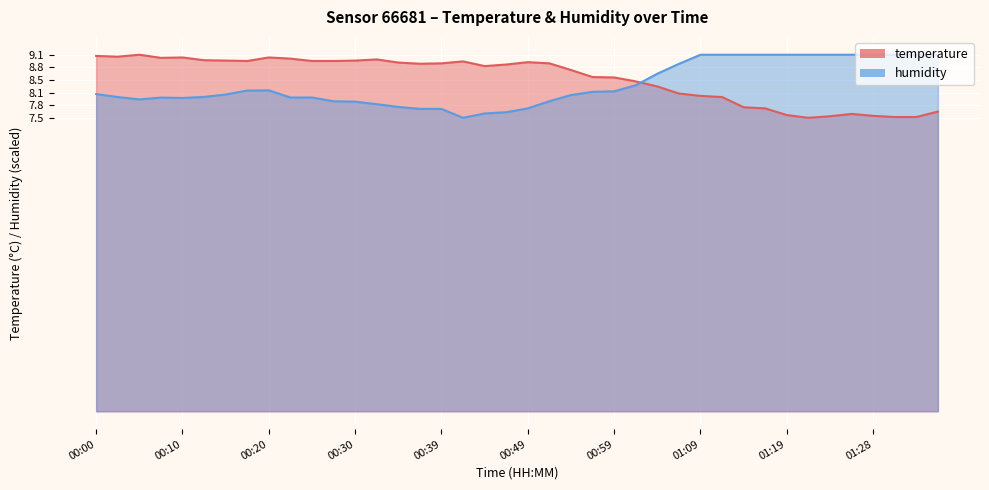

What is the highest value of the temperature series?

9.1